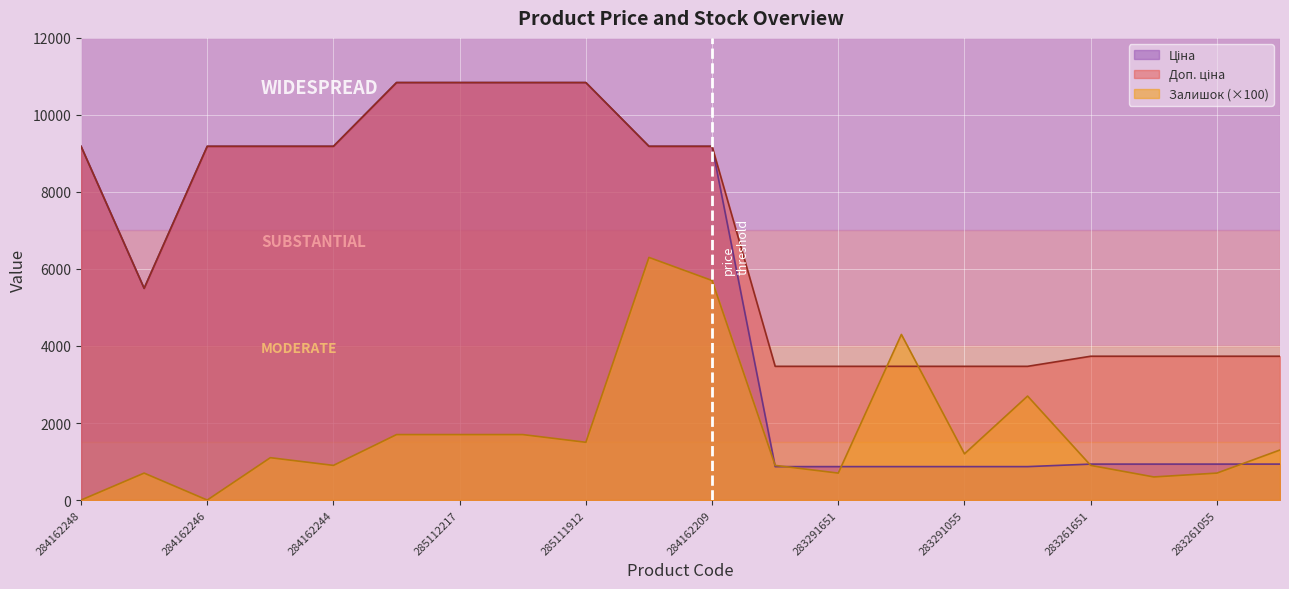

Reading left to right, extract all data points from this chart.

Ціна: 284162248=9185.1	10832185=5497.3	284162246=9185.1	284162245=9185.1	284162244=9185.1	285112220=10840.1	285112217=10840.1	285111961=10840.1	285111912=10840.1	284162210=9185.1	284162209=9185.1	283291856=868.0	283291651=868.0	283291650=868.0	283291055=868.0	283291052=868.0	283261651=933.5	283261650=933.5	283261055=933.5	283261052=933.5
Доп. ціна: 284162248=9185.1	10832185=5497.3	284162246=9185.1	284162245=9185.1	284162244=9185.1	285112220=10840.1	285112217=10840.1	285111961=10840.1	285111912=10840.1	284162210=9185.1	284162209=9185.1	283291856=3472.1	283291651=3472.1	283291650=3472.1	283291055=3472.1	283291052=3472.1	283261651=3734.2	283261650=3734.2	283261055=3734.2	283261052=3734.2
Залишок: 284162248=0.0	10832185=700.0	284162246=0.0	284162245=1100.0	284162244=900.0	285112220=1700.0	285112217=1700.0	285111961=1700.0	285111912=1500.0	284162210=6300.0	284162209=5700.0	283291856=900.0	283291651=700.0	283291650=4300.0	283291055=1200.0	283291052=2700.0	283261651=900.0	283261650=600.0	283261055=700.0	283261052=1300.0